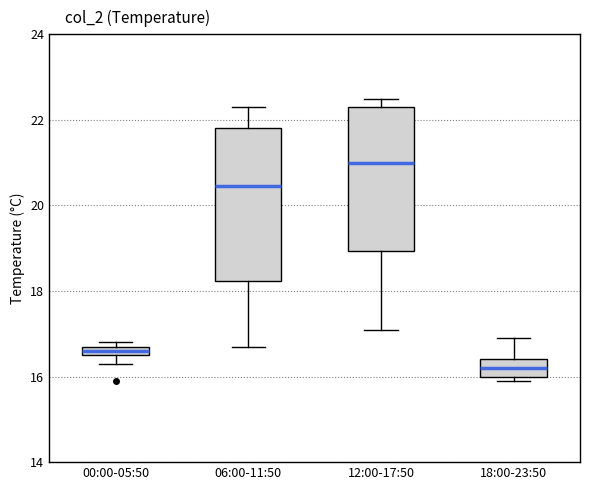

Which box has the highest median line?

12:00-17:50